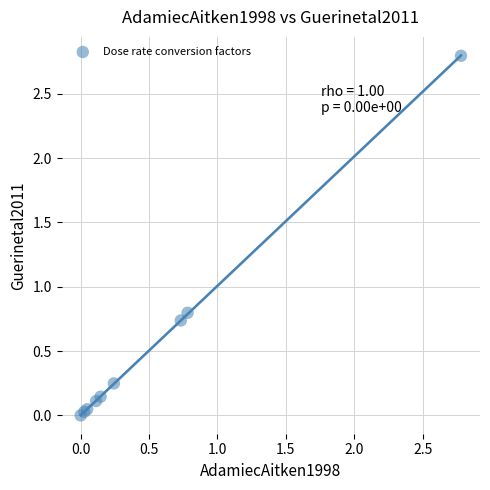

What Y value in the scatter plot is closest to 1?

0.8